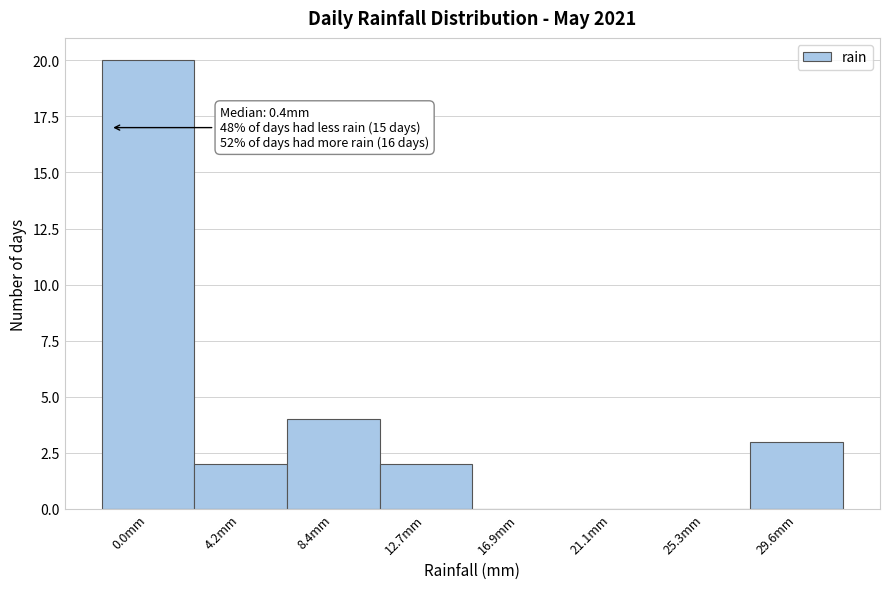

Reading left to right, list all the values displayed in this chart.

0.0mm=20	4.2mm=2	8.4mm=4	12.7mm=2	16.9mm=0	21.1mm=0	25.3mm=0	29.6mm=3